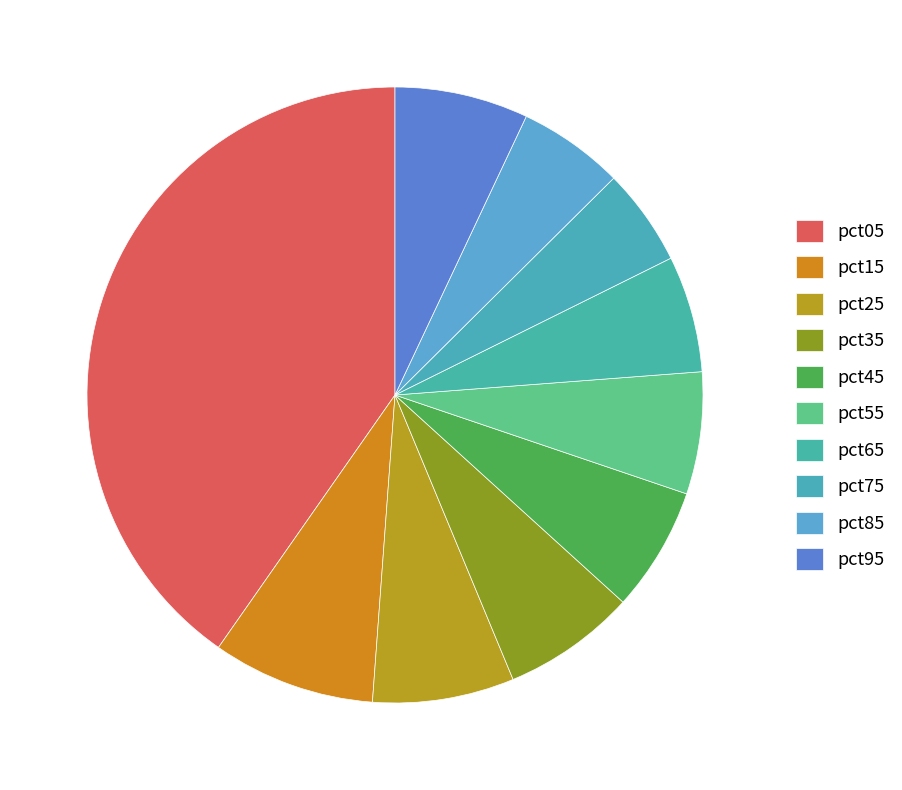

The pct35 slice represents 7% of the pie. True or false?

True